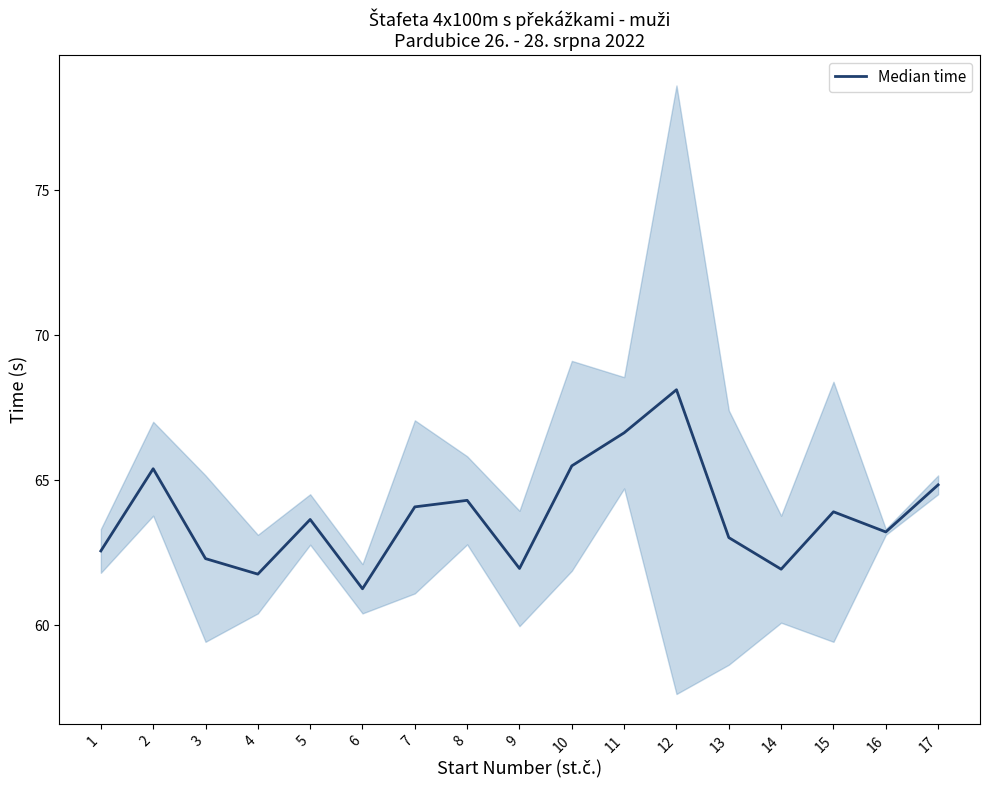

What is the greatest value displayed?

68.1